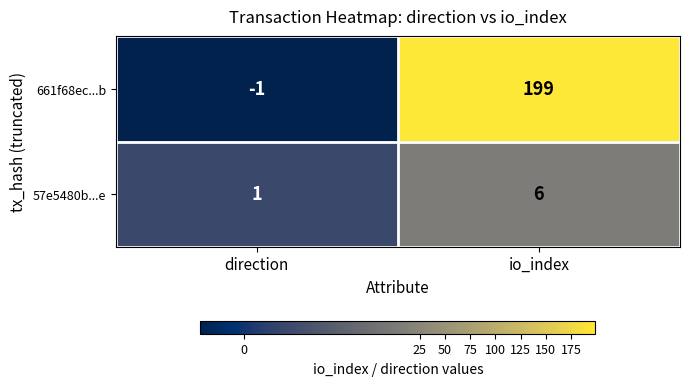

What is the total value across all series at io_index?

205